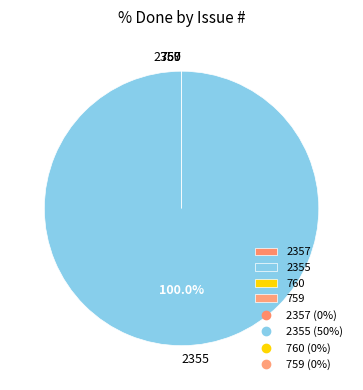

To the nearest percent, what is the difference between the largest and smallest slice percentages?

100%